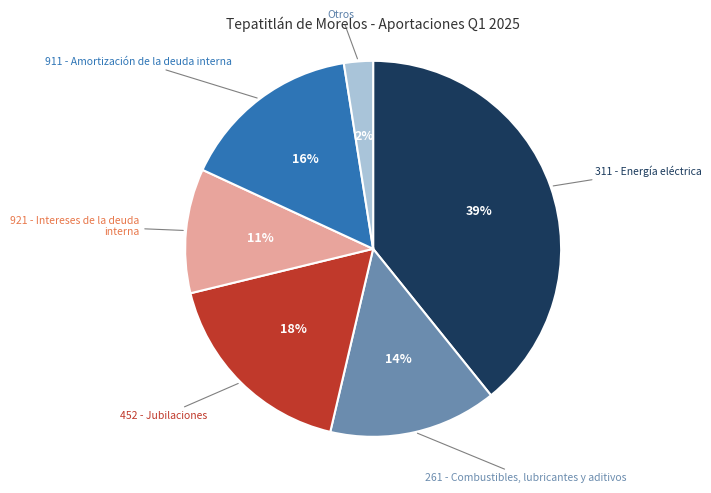

Is there a majority slice in this chart?

No